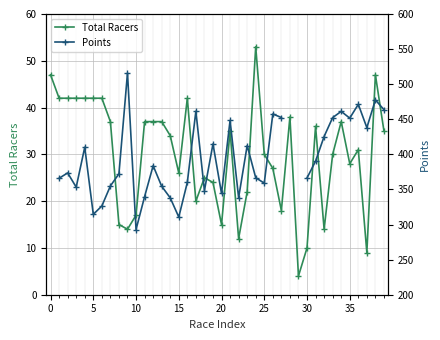

How many data points in Points are above 383?

18